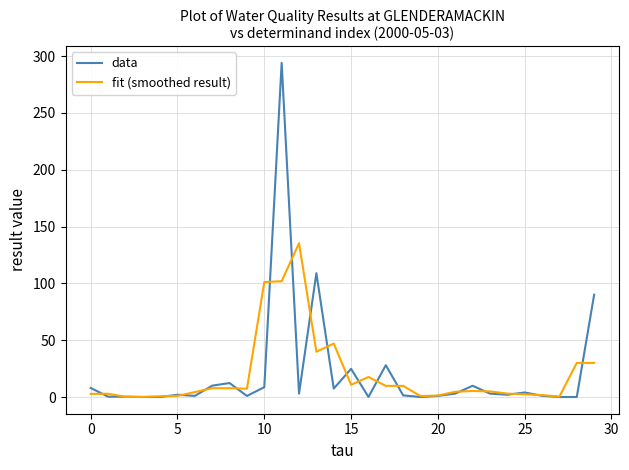

What is the highest value of the data series?

294.0